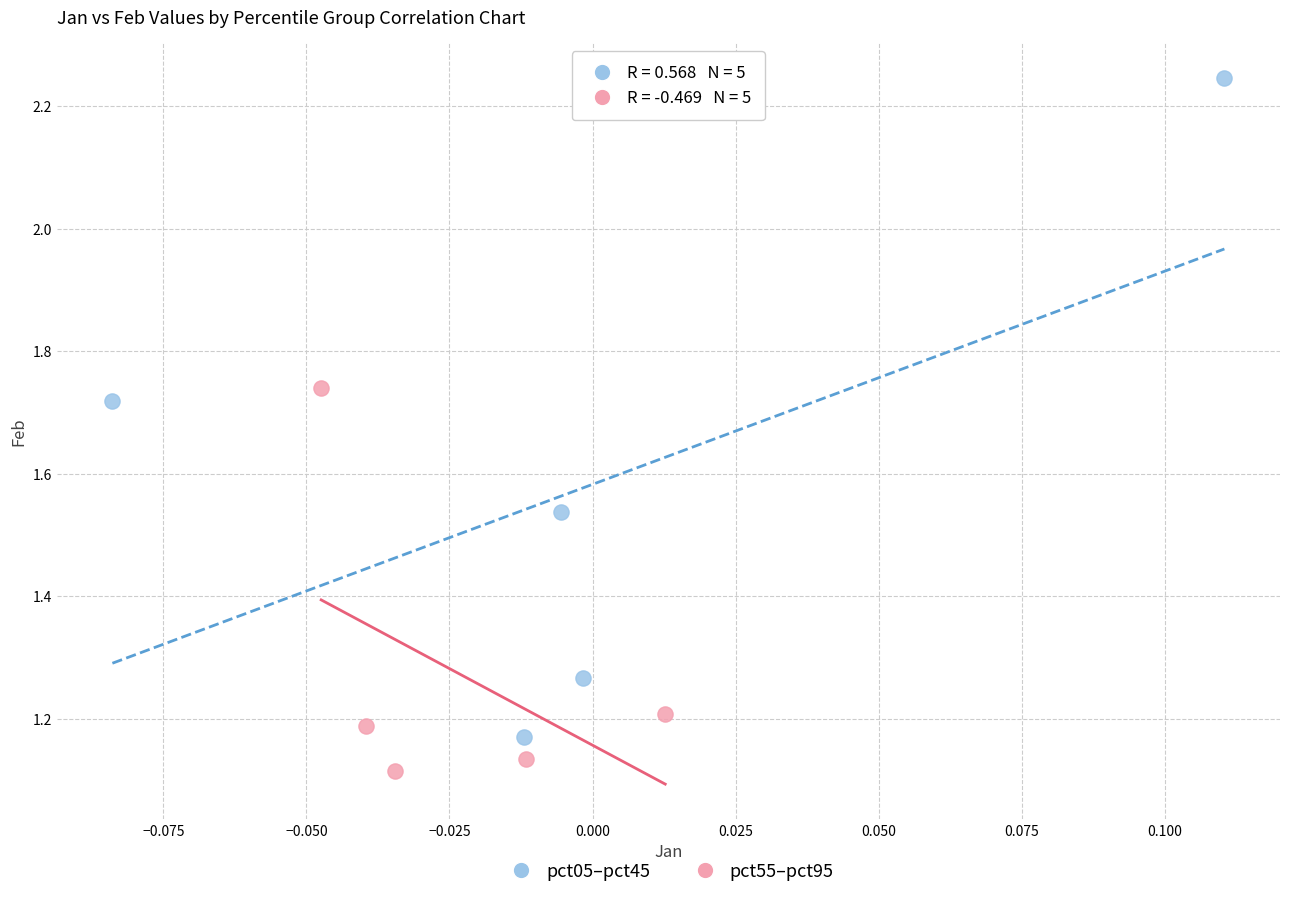

Which series contains the lowest Y value?

pct55–pct95